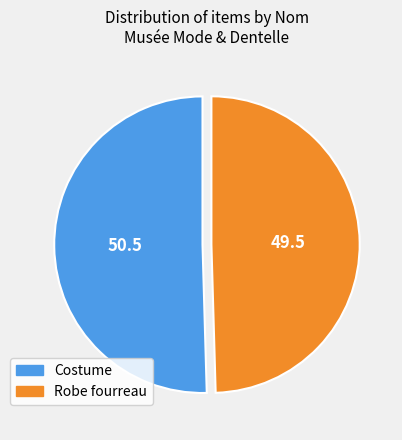

Is there a majority slice in this chart?

Yes